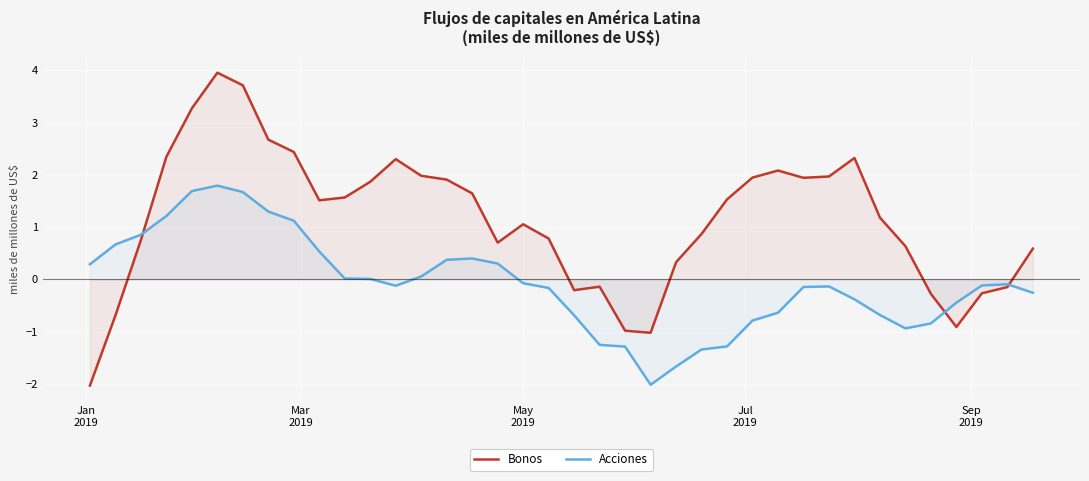

Which series has the largest total across all categories?

Bonos